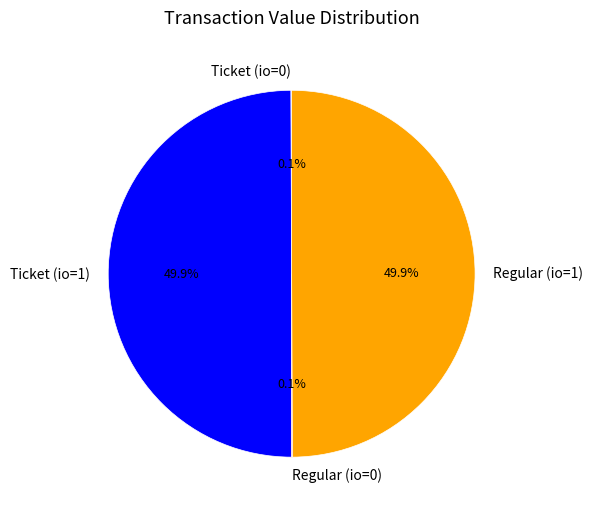

What percentage is NOT represented by Regular (io=1)?

50.1%